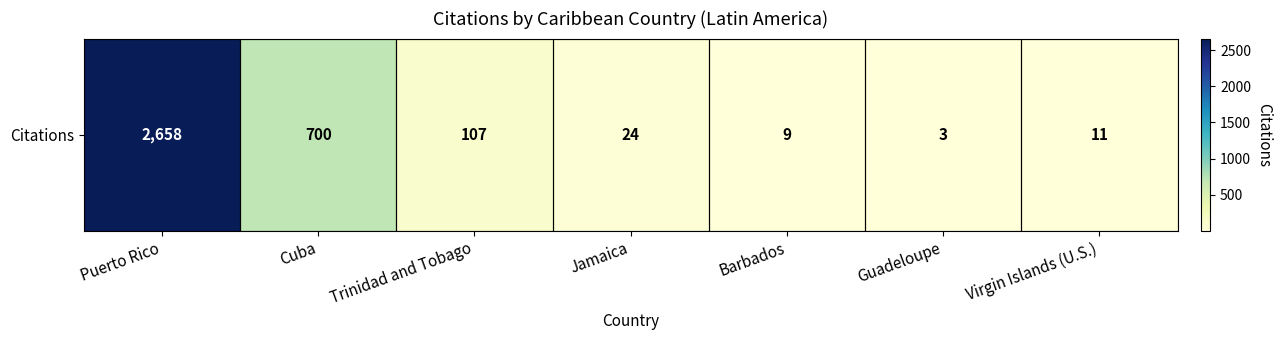

Reading left to right, list all the values displayed in this chart.

Puerto Rico=2658	Cuba=700	Trinidad and Tobago=107	Jamaica=24	Barbados=9	Guadeloupe=3	Virgin Islands (U.S.)=11